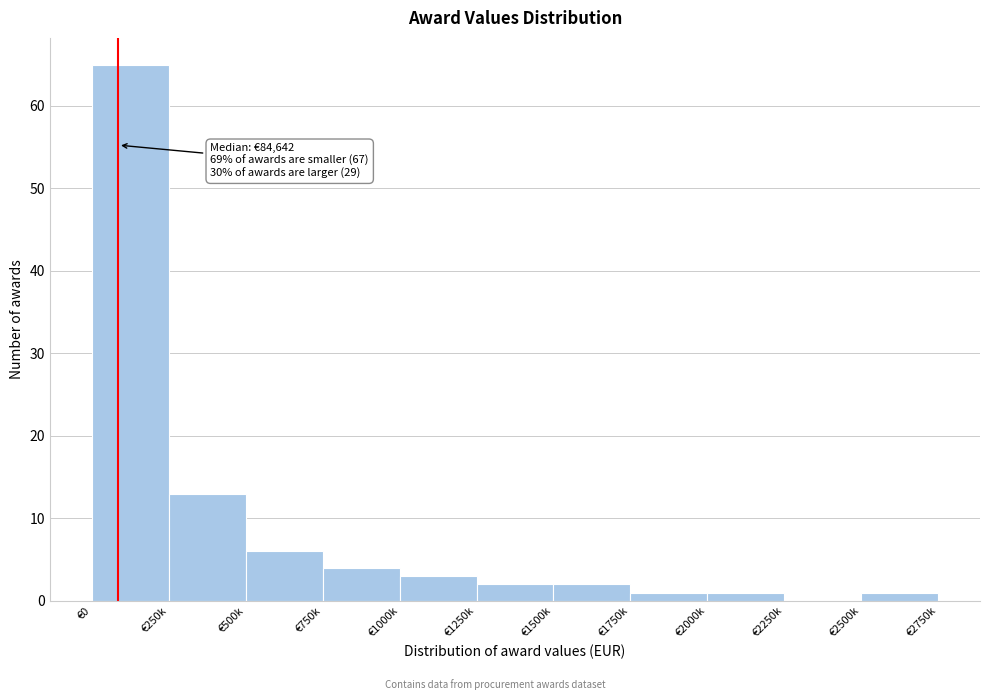

Which category has the highest value across all series?

€0